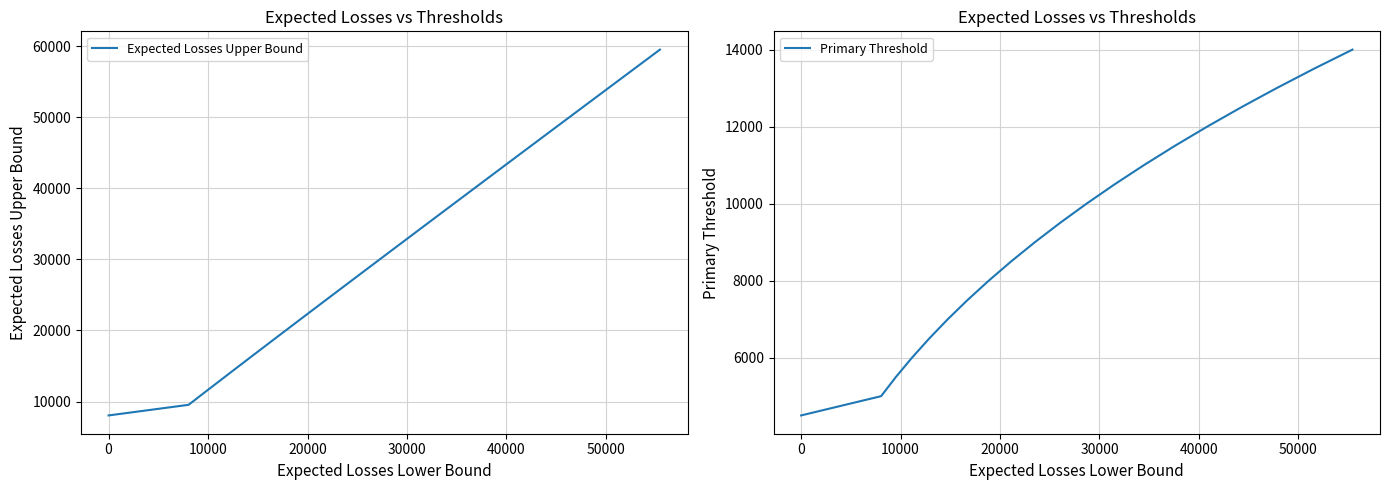

What is the maximum value for Primary Threshold?

14000